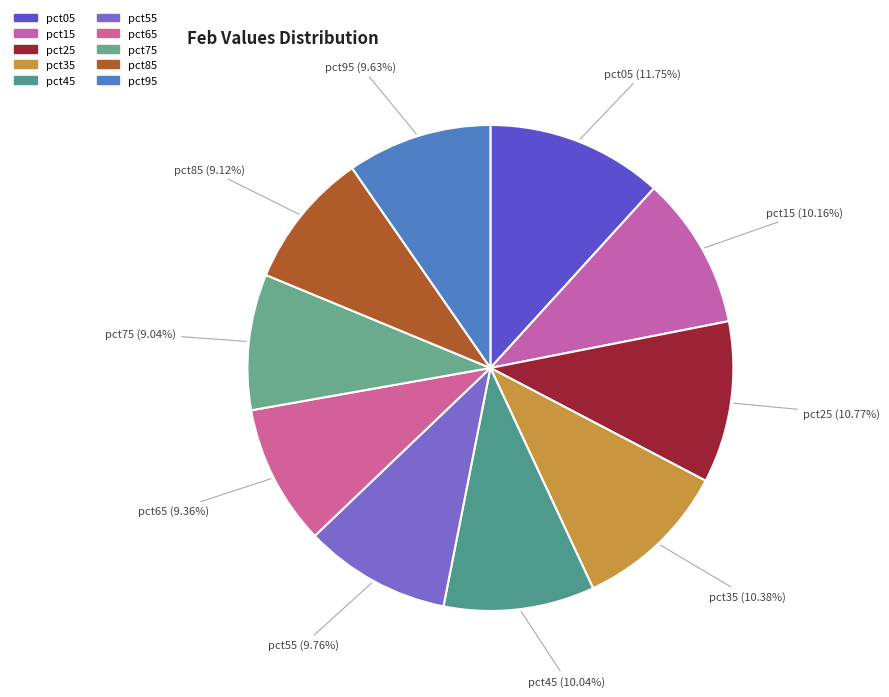

Which has a higher value, pct75 or pct45?

pct45